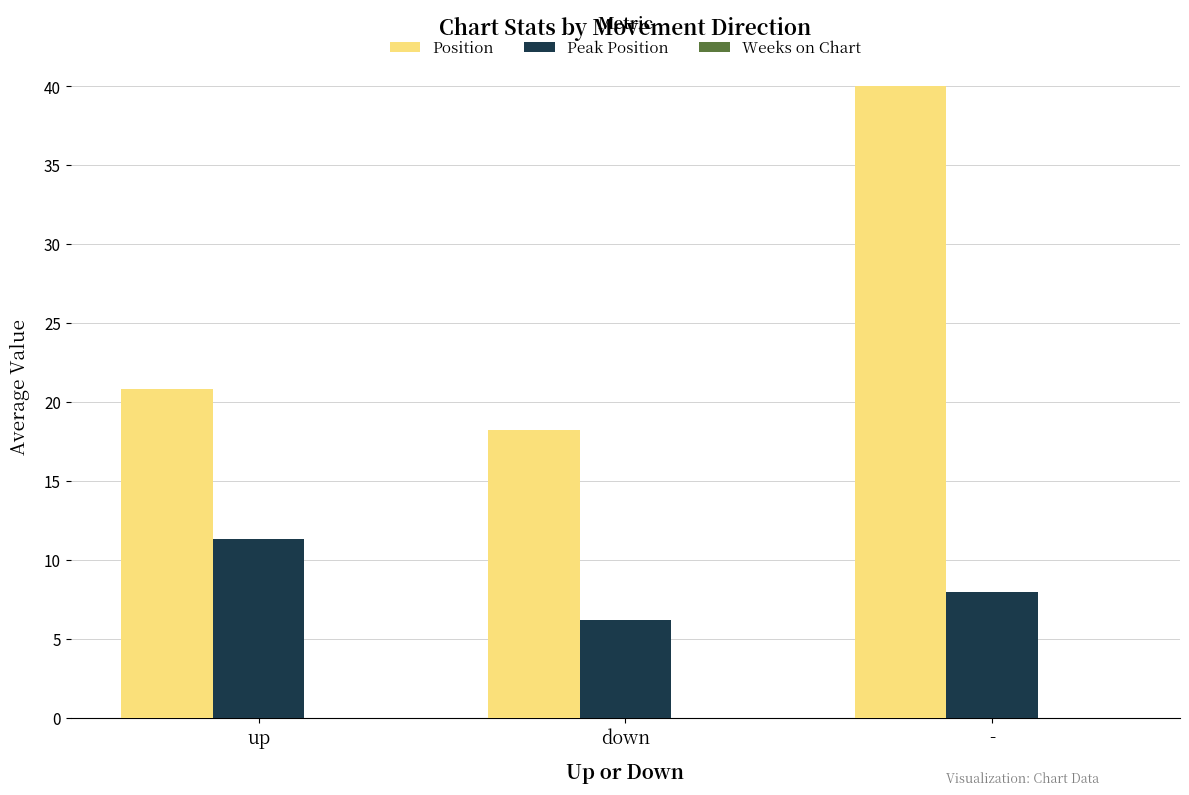

At which category is the sum across all series the highest?

-